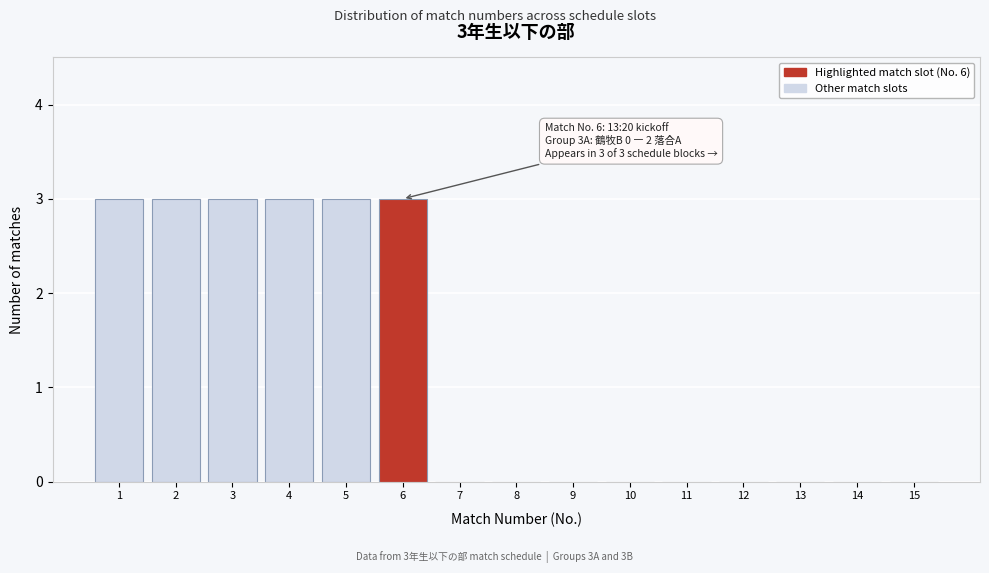

Reading right to left, extract all data points from this chart.

15=0	14=0	13=0	12=0	11=0	10=0	9=0	8=0	7=0	6=3	5=3	4=3	3=3	2=3	1=3